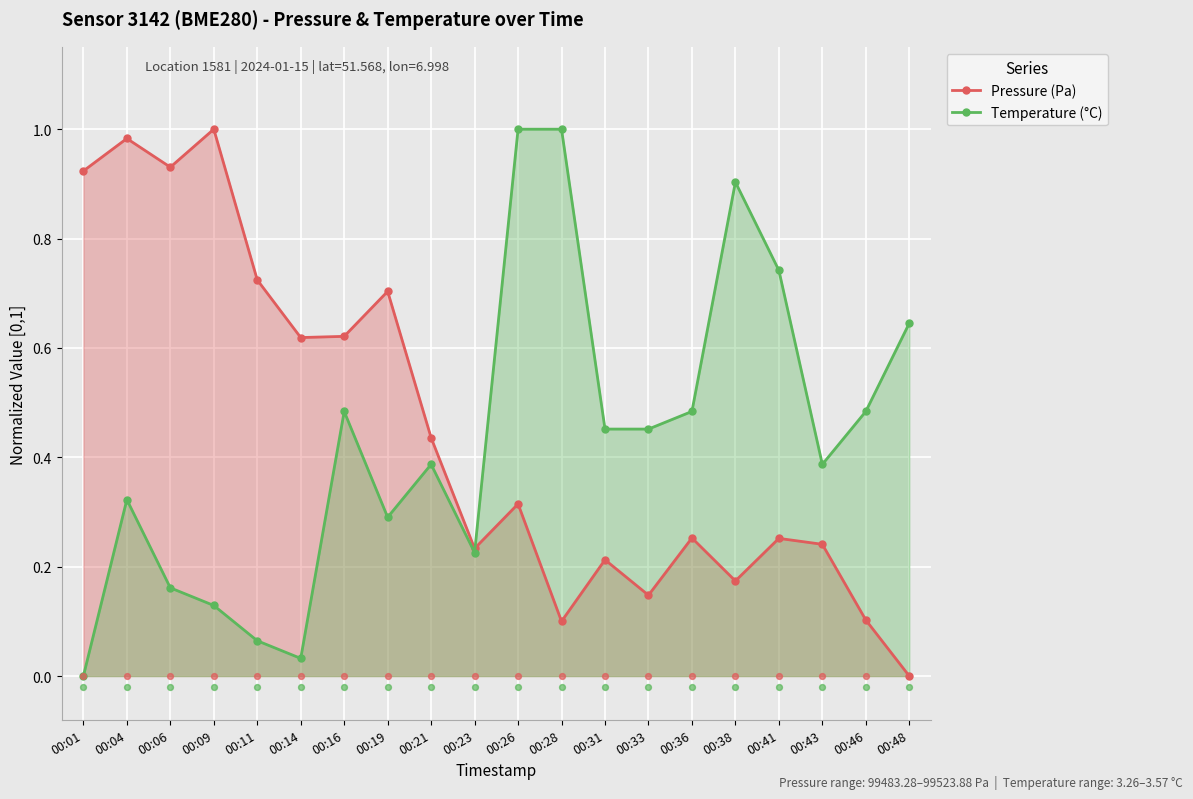

At which category is the sum across all series the highest?

00:26